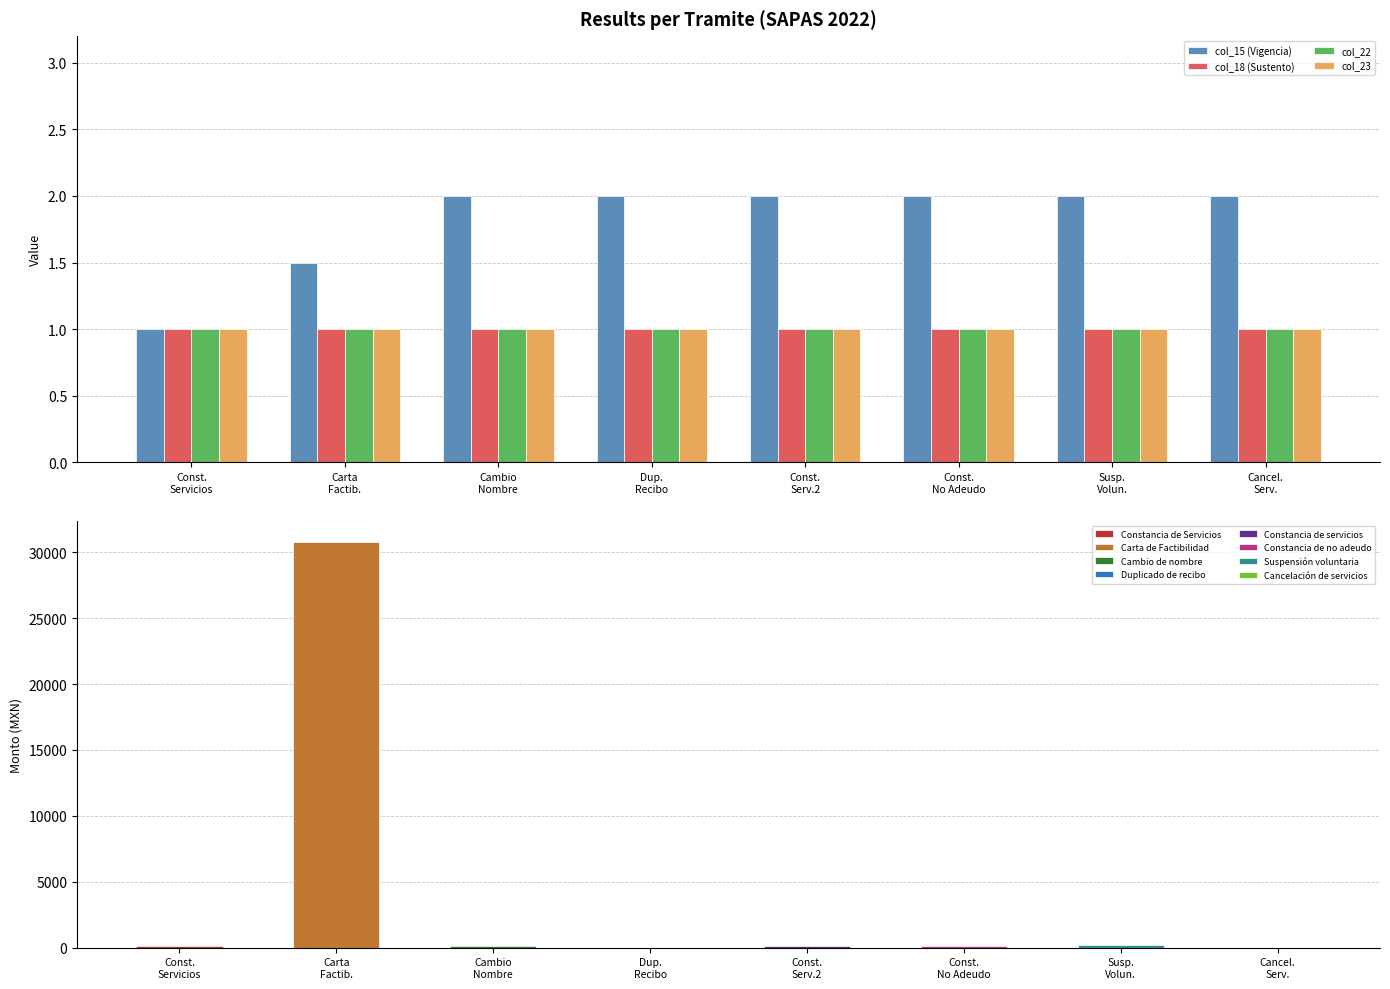

How many bars are there in each group?

4